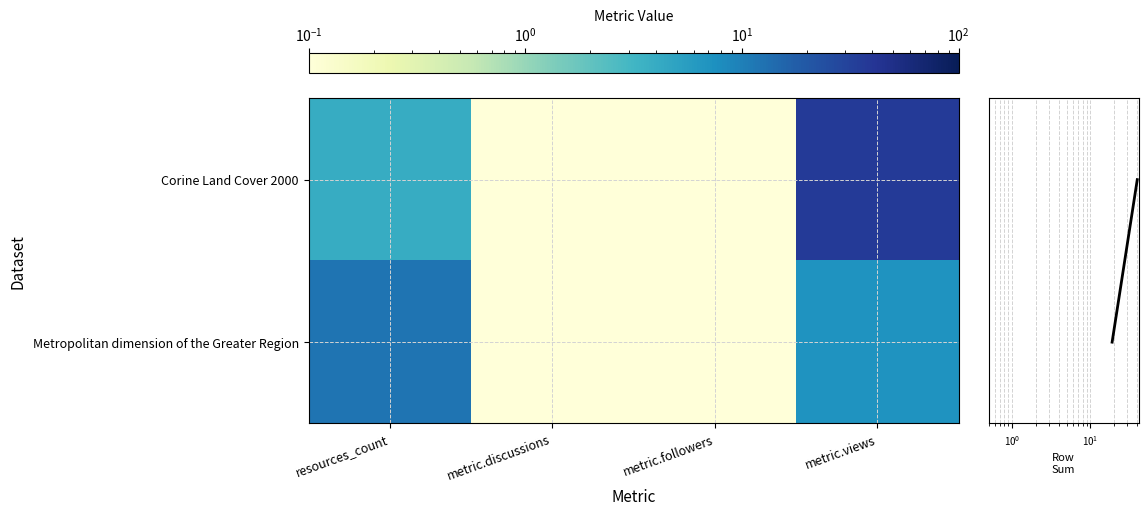

At how many categories does at least one series exceed 5?

2